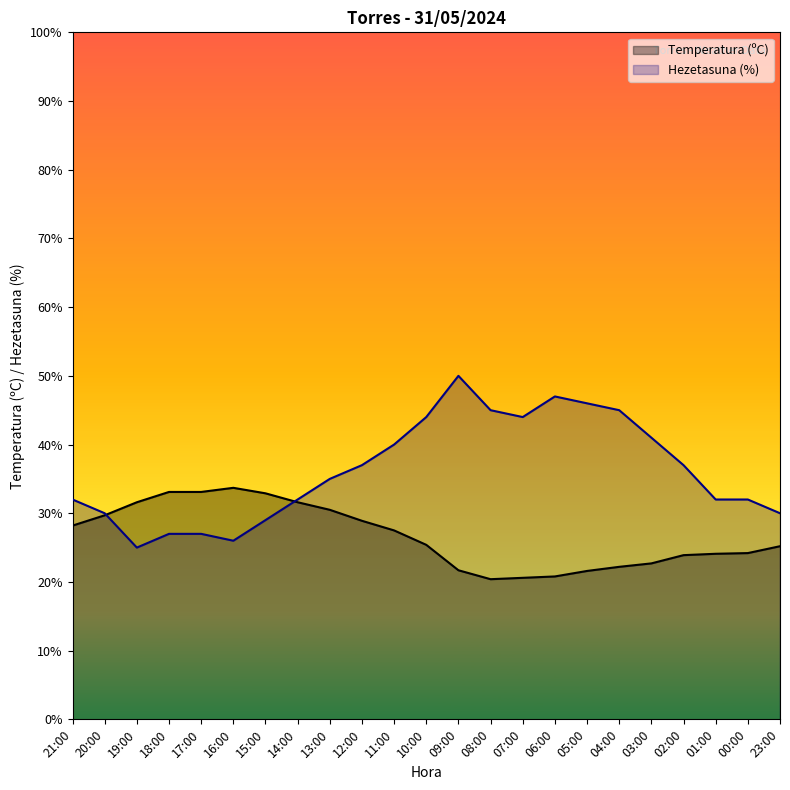

What is the label of the 12th point from the left?

10:00